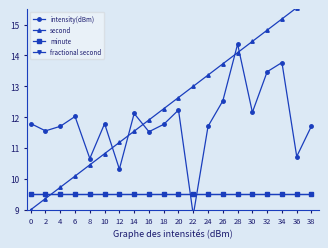

Where is intensity(dBm) nearest to the value 11?

36